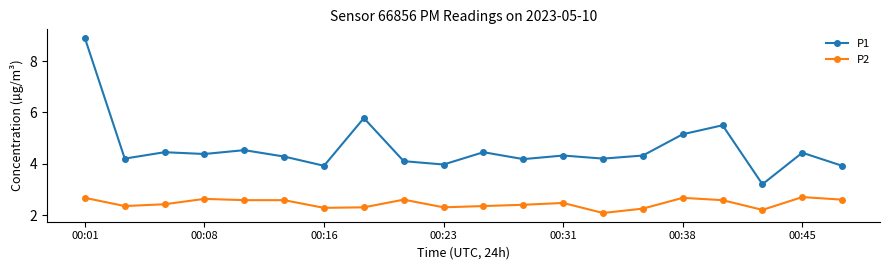

How many P2 values are between 2 and 3?

20